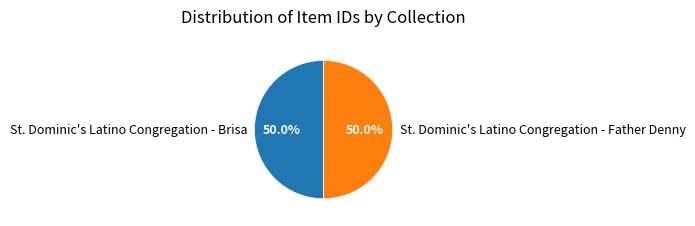

True or false: St. Dominic's Latino Congregation - Father Denny accounts for 35% of the total.

False